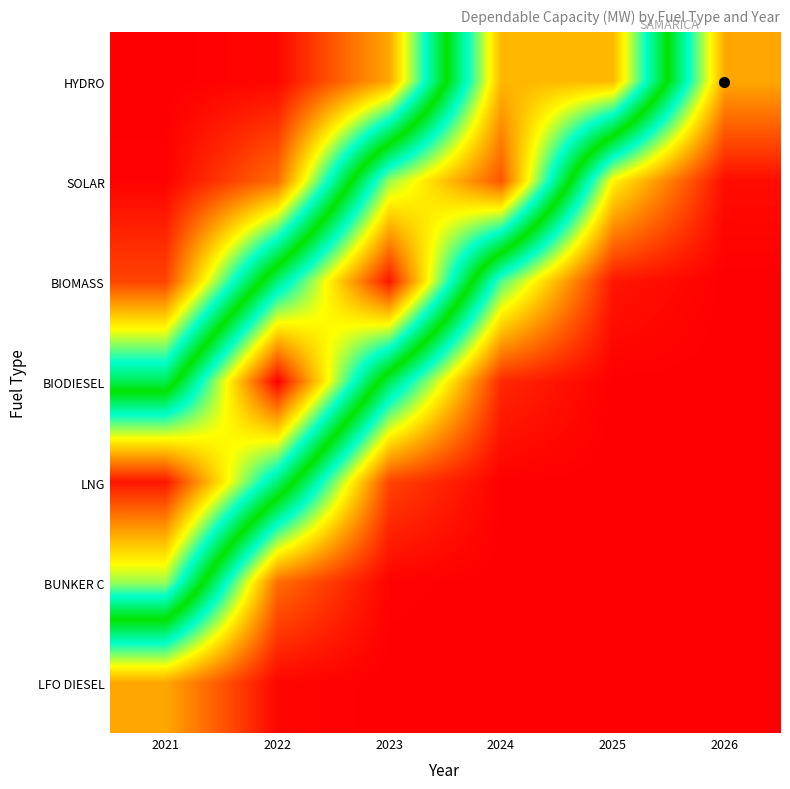

Reading left to right, extract all data points from this chart.

HYDRO: 2021=0.0	2022=0.0	2023=0.2	2024=0.8	2025=0.8	2026=0.2
SOLAR: 2021=0.0	2022=0.1	2023=0.7	2024=0.9	2025=0.2	2026=0.0
BIOMASS: 2021=0.1	2022=0.6	2023=1.0	2024=0.3	2025=0.0	2026=0.0
BIODIESEL: 2021=0.4	2022=1.0	2023=0.4	2024=0.0	2025=0.0	2026=0.0
LNG: 2021=1.0	2022=0.6	2023=0.1	2024=0.0	2025=0.0	2026=0.0
BUNKER C: 2021=0.7	2022=0.1	2023=0.0	2024=0.0	2025=0.0	2026=0.0
LFO DIESEL: 2021=0.2	2022=0.0	2023=0.0	2024=0.0	2025=0.0	2026=0.0